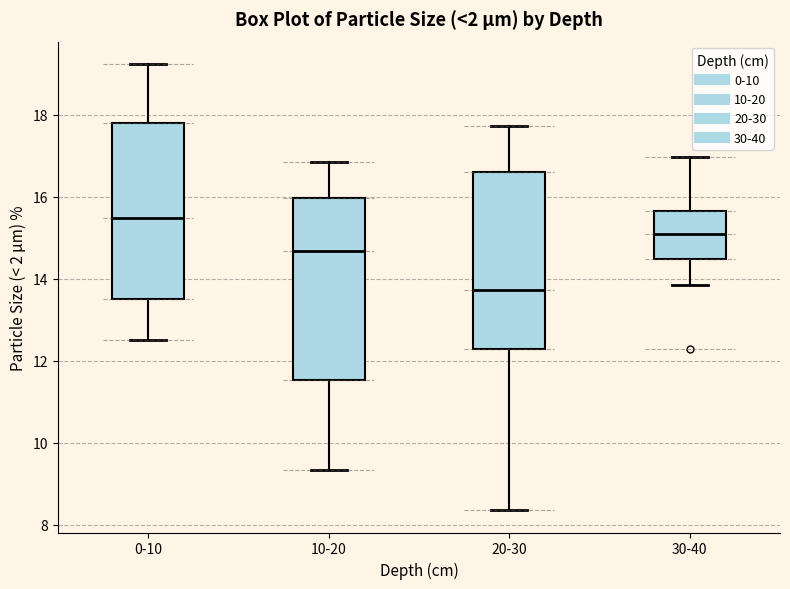

Reading left to right, transcribe this box plot: for each box, give where its median line is, the range the box spans, and where its two whiskers end, as read against the y-axis. The values are not printed on the chart, so give them approximately, as read against the axis.

0-10: median 15.4, box 13.6 to 17.8, whiskers 12.6 to 19.2
10-20: median 14.6, box 11.6 to 16.0, whiskers 9.4 to 16.8
20-30: median 13.8, box 12.4 to 16.6, whiskers 8.4 to 17.8
30-40: median 15.2, box 14.4 to 15.6, whiskers 13.8 to 17.0